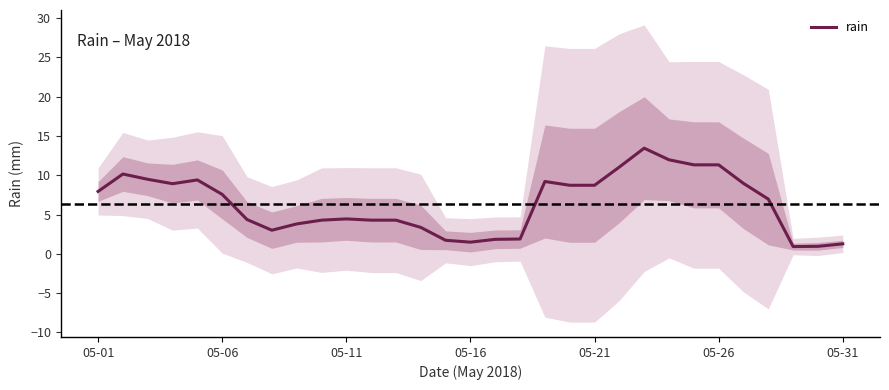

Reading left to right, extract all data points from this chart.

7.9	10.2	9.5	8.9	9.4	7.6	4.4	3.0	3.8	4.3	4.4	4.3	4.3	3.4	1.7	1.5	1.8	1.9	9.2	8.7	8.7	11.0	13.4	12.0	11.3	11.3	9.0	7.0	0.9	1.0	1.3